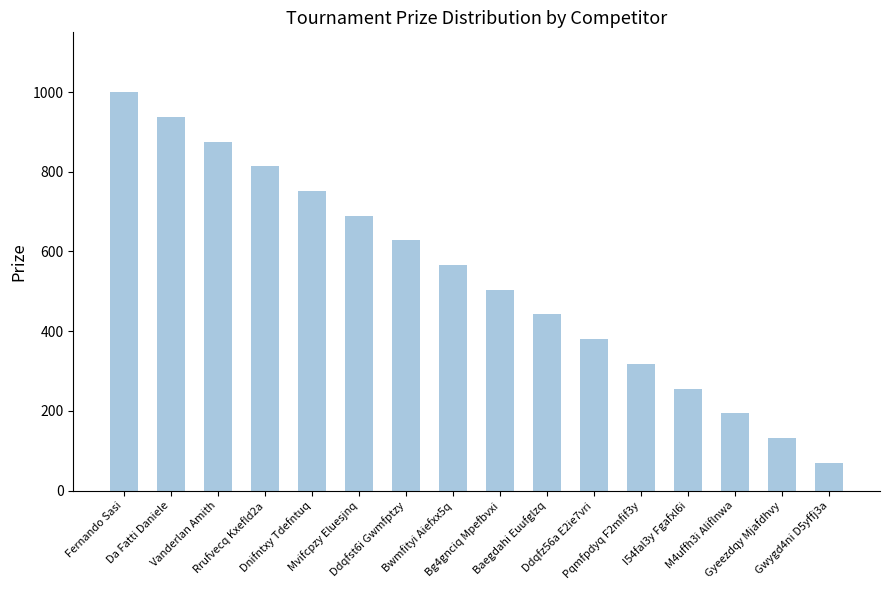

Rank the categories by value from lowest to highest.

Gwygd4ni D5yffj3a, Gyeezdqy Mjafdhvy, M4uffh3i Aliflnwa, I54fal3y Fgafxl6i, Pqmfpdyq F2mfif3y, Ddqfz56a E2ie7vri, Baegdahi Euufglzq, Bg4gnciq Mpefbvxi, Bwmfityi Aiefxx5q, Ddqfst6i Gwmfptzy, Mvifcpzy Eluesjnq, Dnifntxy Tdefntuq, Rrufvecq Kxefld2a, Vanderlan Amith, Da Fatti Daniele, Fernando Sasi